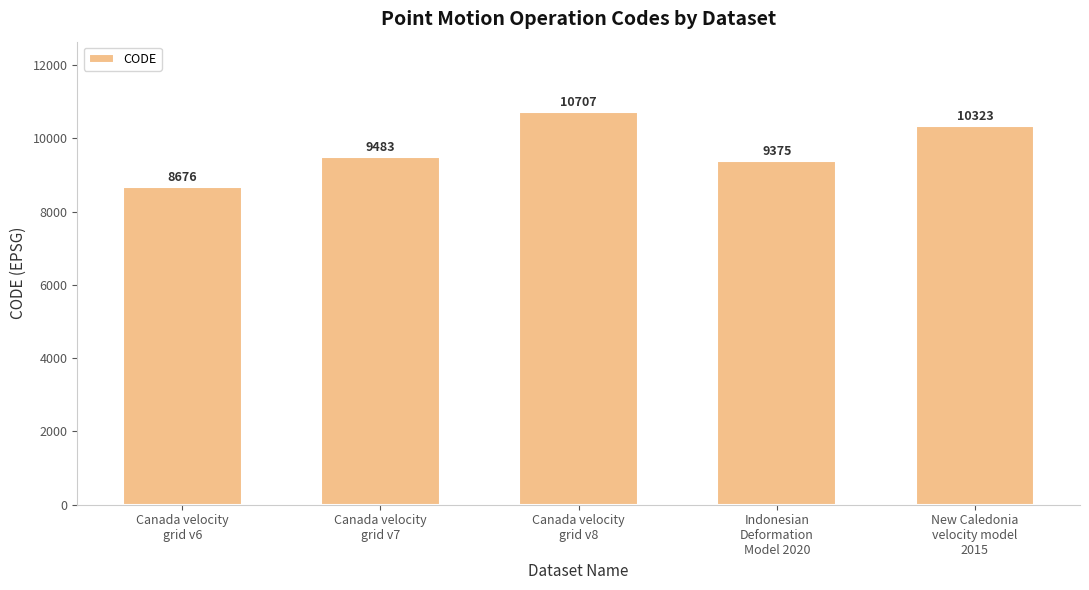

What is the change in value from Canada velocity
grid v7 to New Caledonia
velocity model
2015?

+840